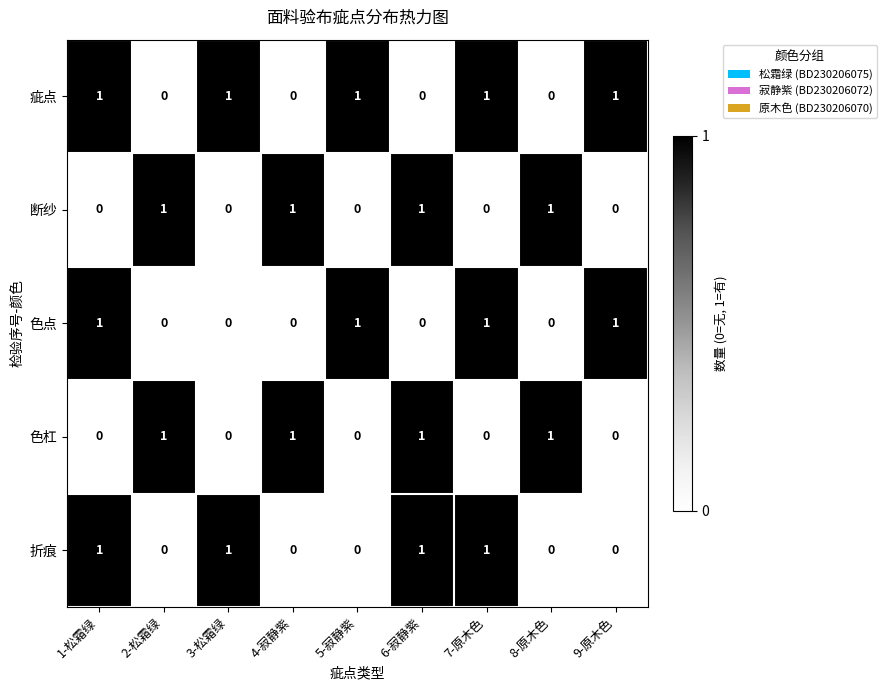

At how many categories does at least one series exceed 0?

9